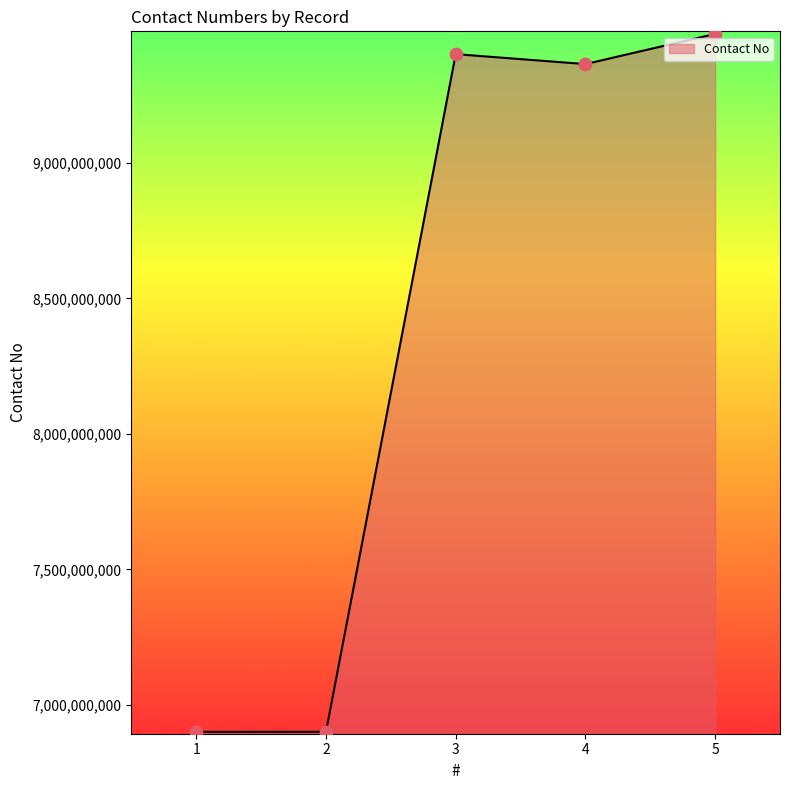

Approximately how many times larger is the value at 1 compared to 3?

0.7